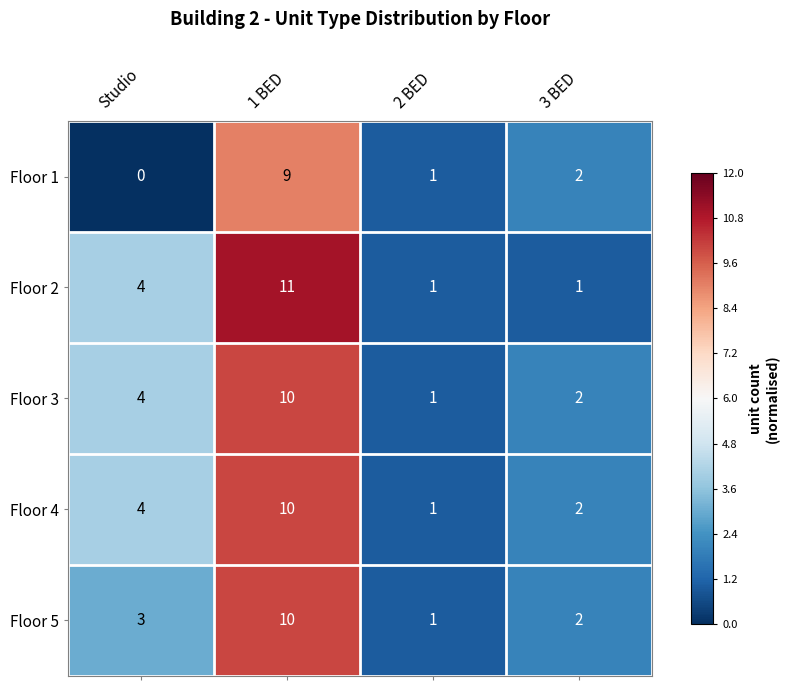

True or false: Floor 2 has a value of 4 at Studio.

True